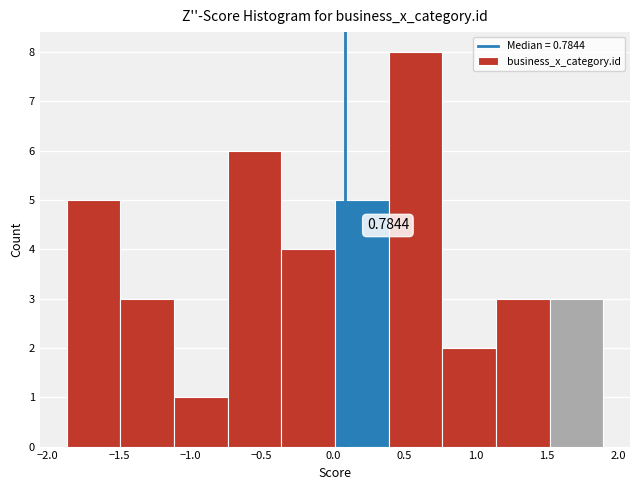

Over which range of the x-axis is the bar tallest?

0.40 to 0.75